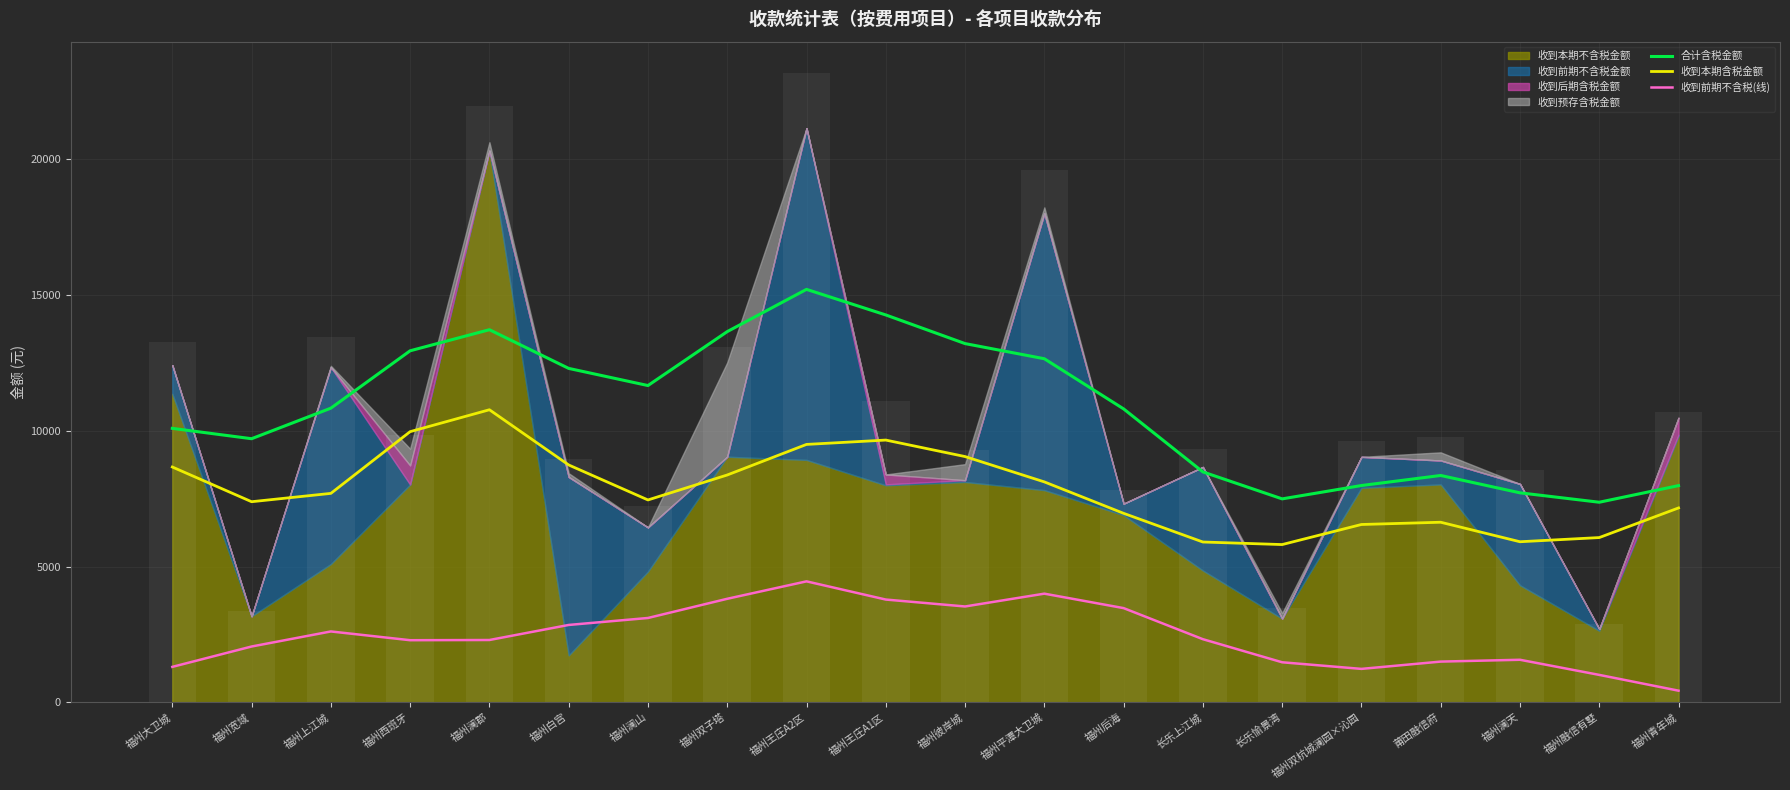

How many groups of bars are there?

20